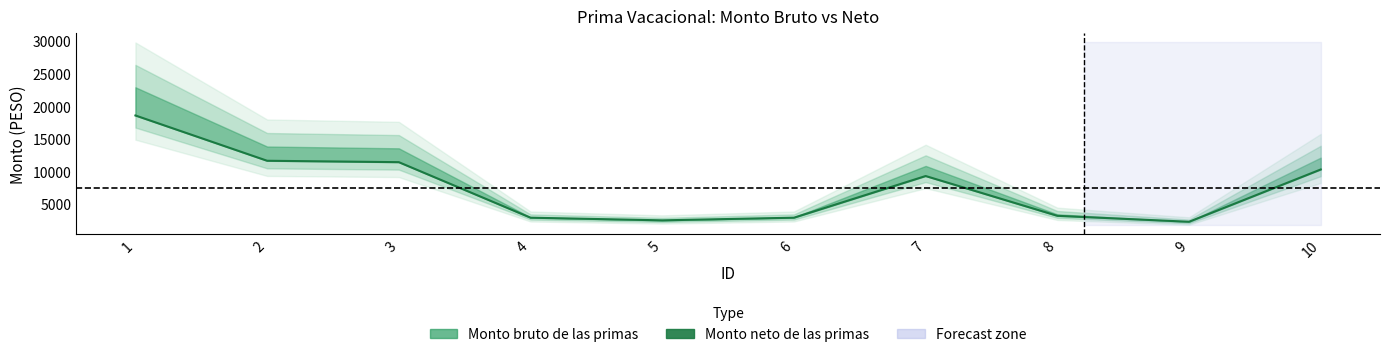

At which category does the chart reach its minimum across all series?

9